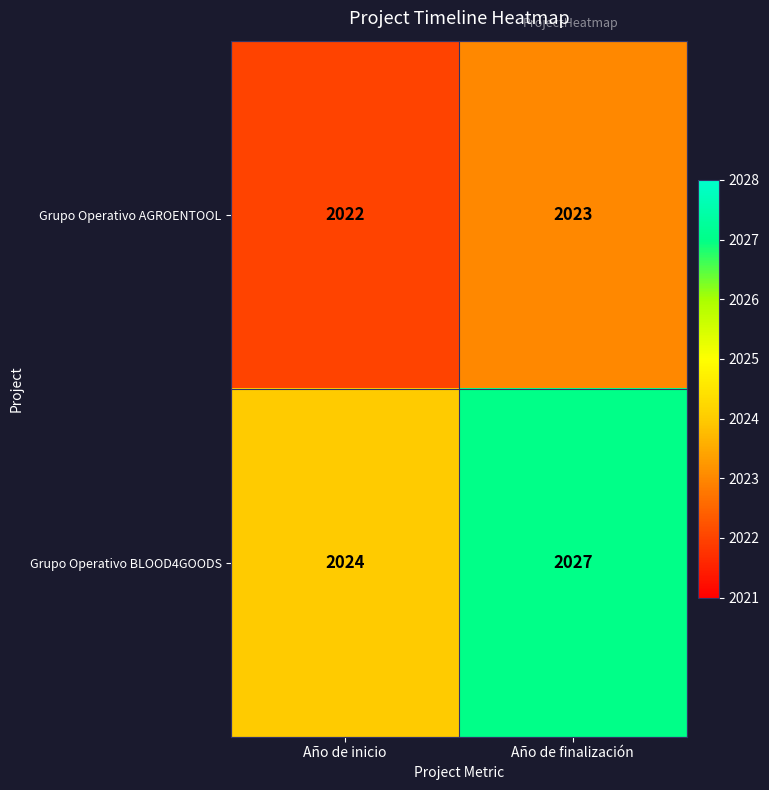

The value of Grupo Operativo AGROENTOOL at Año de inicio is 2022. True or false?

True